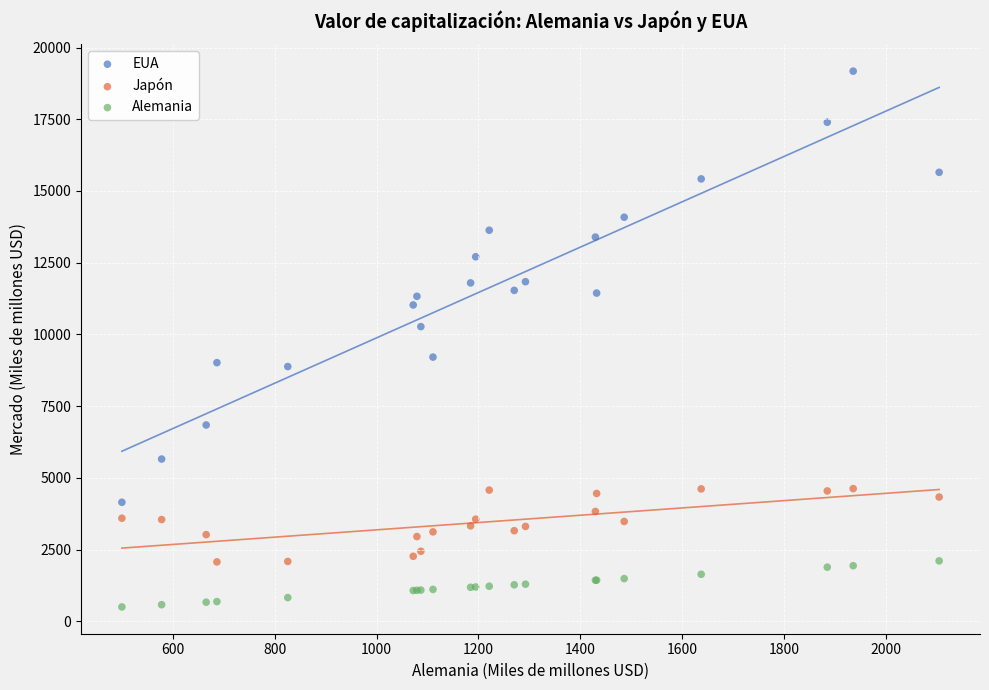

Which series contains the highest Y value?

EUA